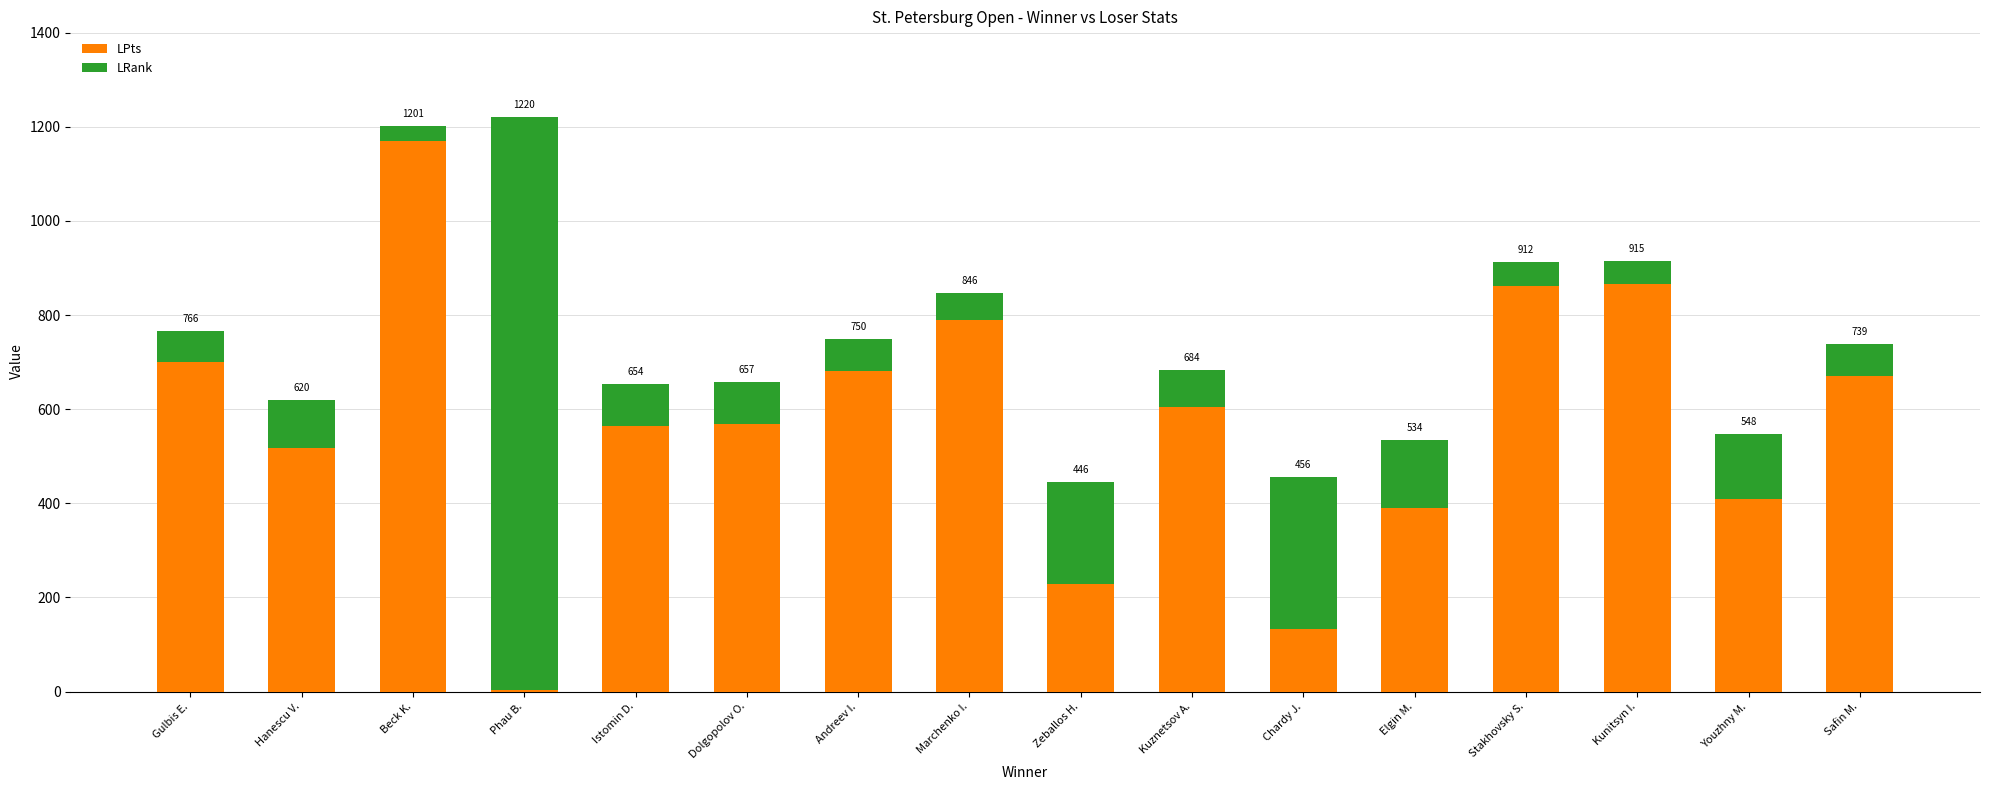

Are the bars grouped side by side (vs. stacked)?

No